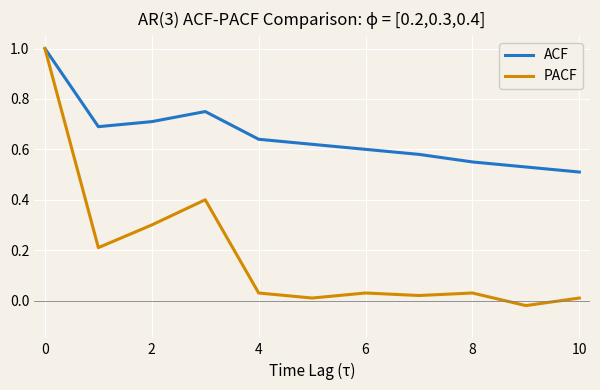

Which series has the largest range (max minus min)?

PACF